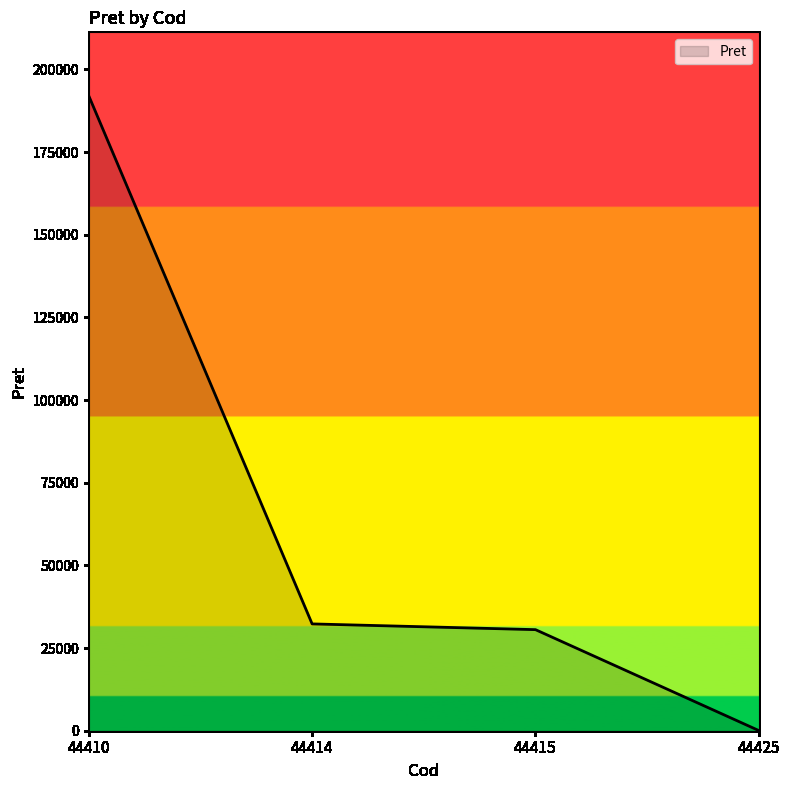

What is the average value?

63731.7